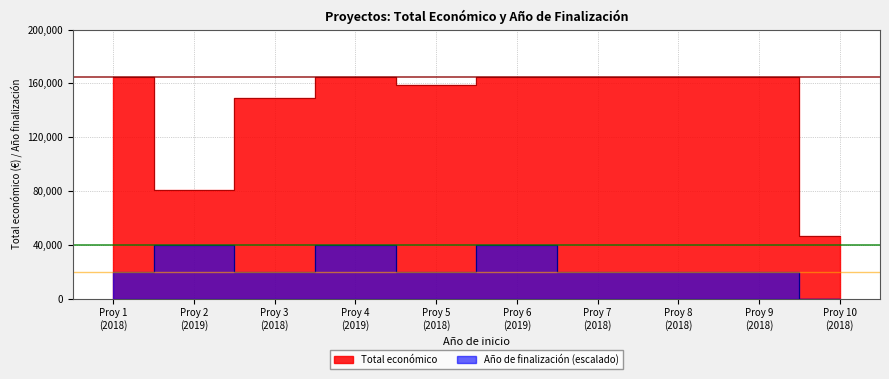

In Año de finalización, how many points are higher than both neighbors (excluding endpoints)?

3